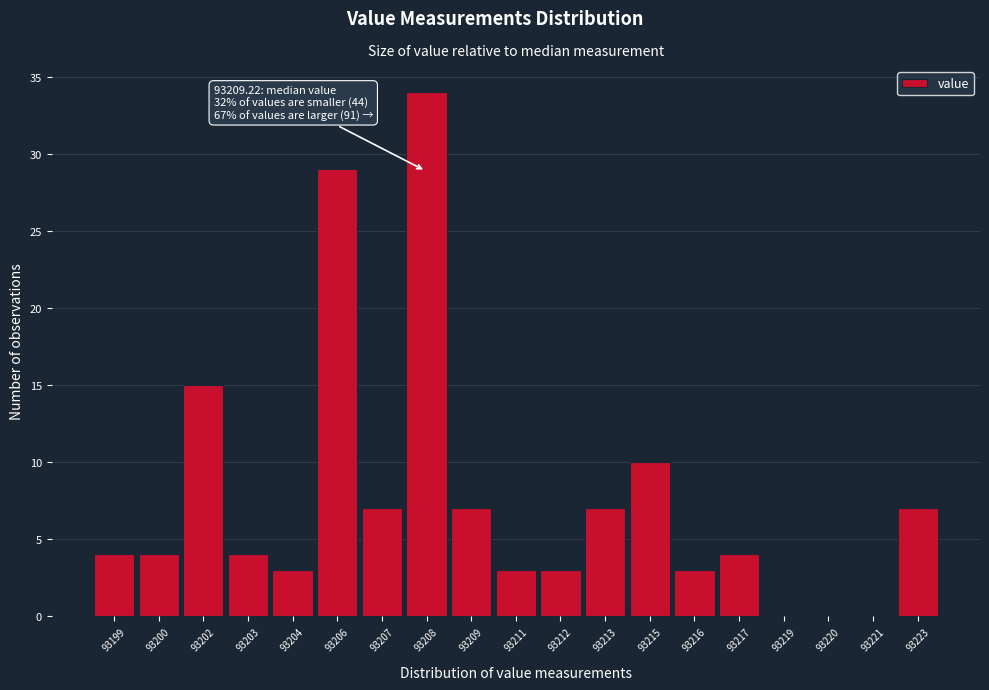

Reading left to right, transcribe all the data shown in this chart.

93199=4	93200=4	93202=15	93203=4	93204=3	93206=29	93207=7	93208=34	93209=7	93211=3	93212=3	93213=7	93215=10	93216=3	93217=4	93219=0	93220=0	93221=0	93223=7